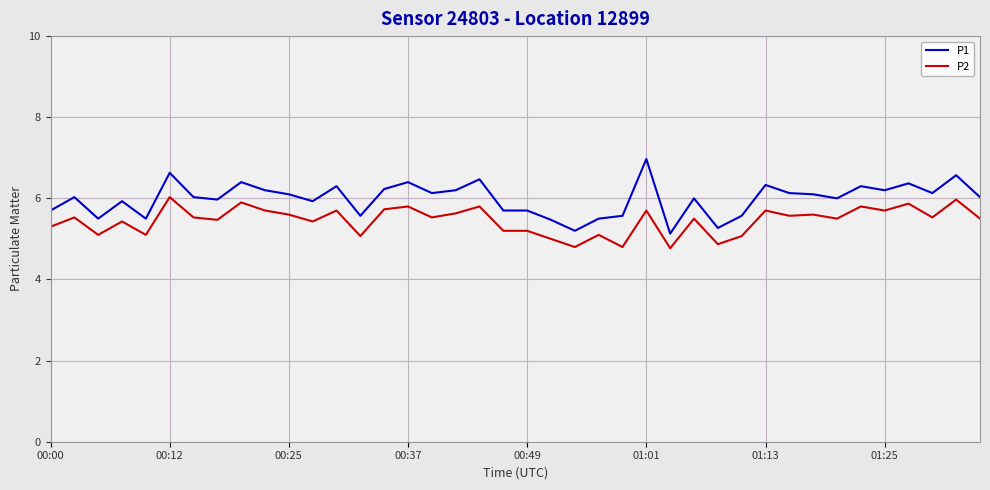

What is the lowest value of the P2 series?

4.8